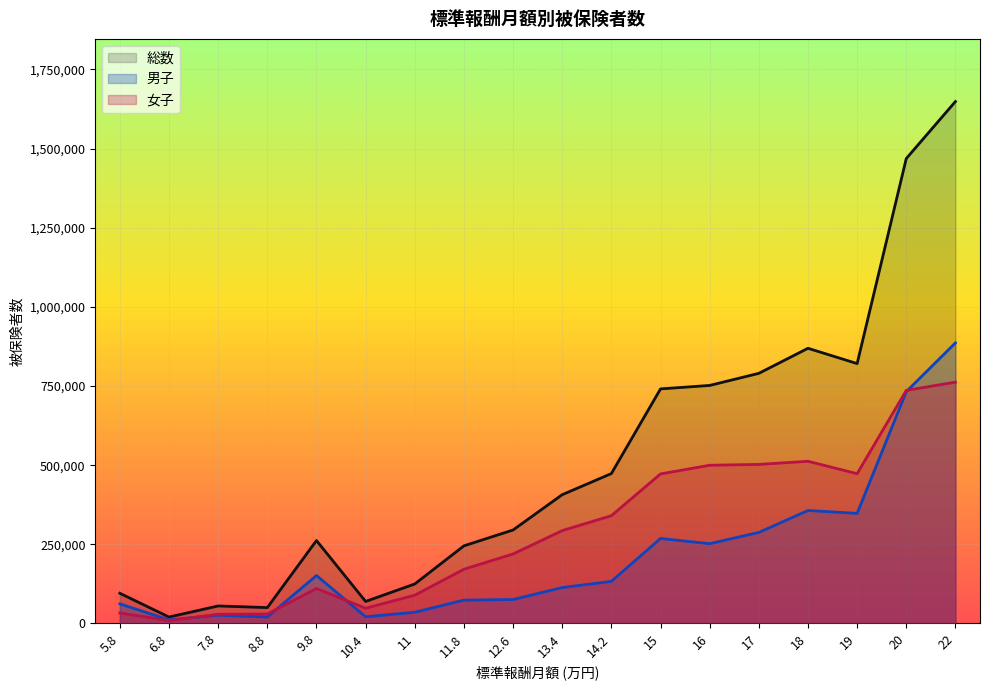

What is the lowest value of the 女子 series?

8932